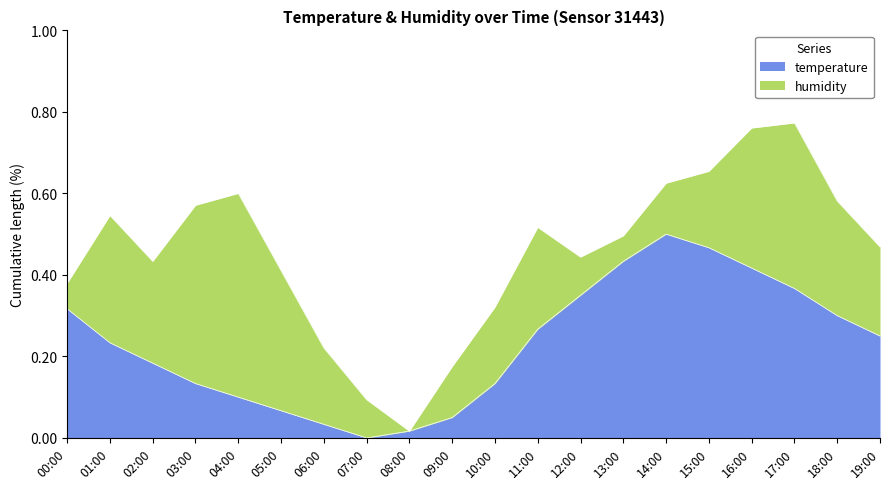

Which category has the highest value in the temperature series?

14:00